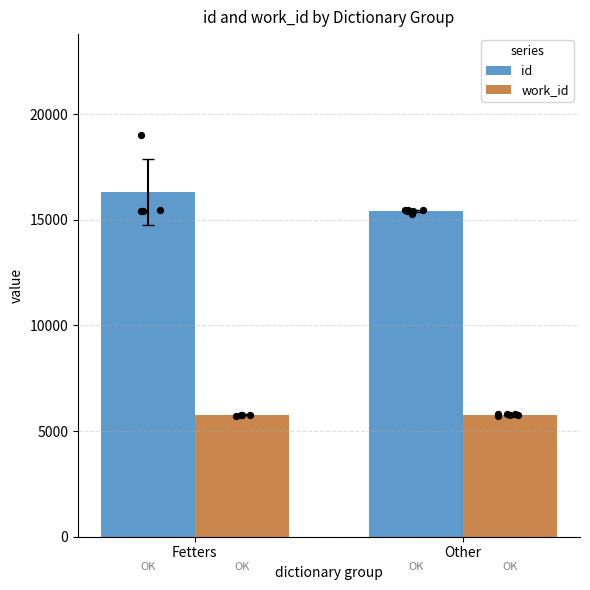

Is the value of work_id at Fetters greater than the value of id at Fetters?

No